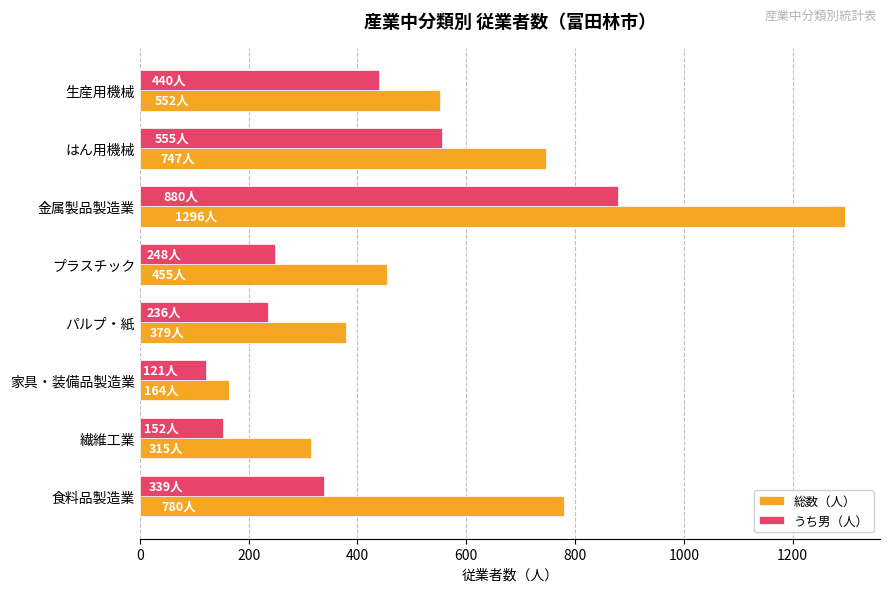

At which label does 総数（人） reach its minimum?

家具・装備品製造業